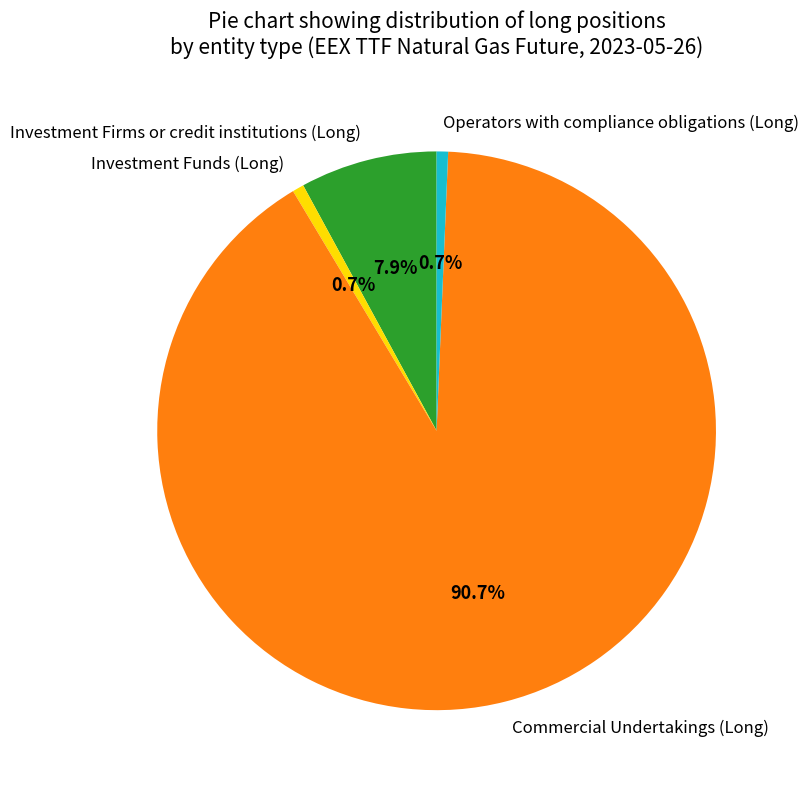

To the nearest percent, what is the average slice percentage?

25%